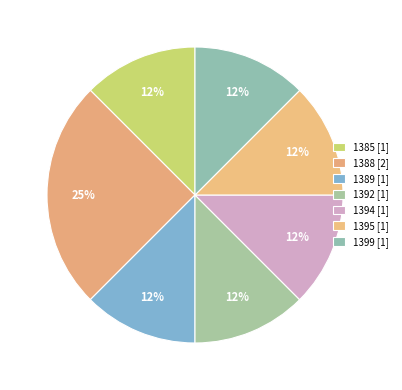

Count the number of slices in the pie.

7